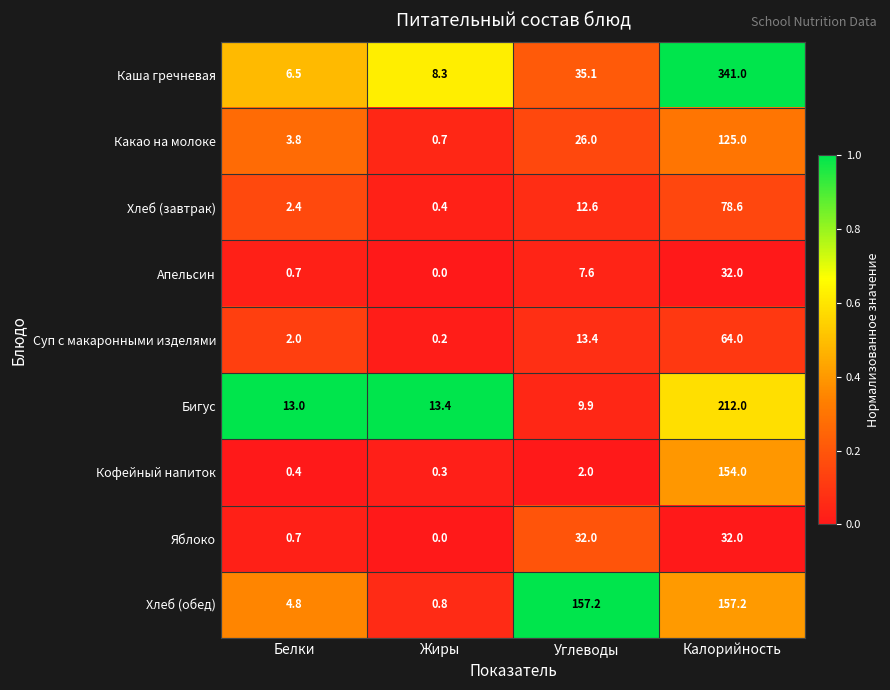

Is it true that Суп с макаронными изделями equals 0.2 at Жиры?

True